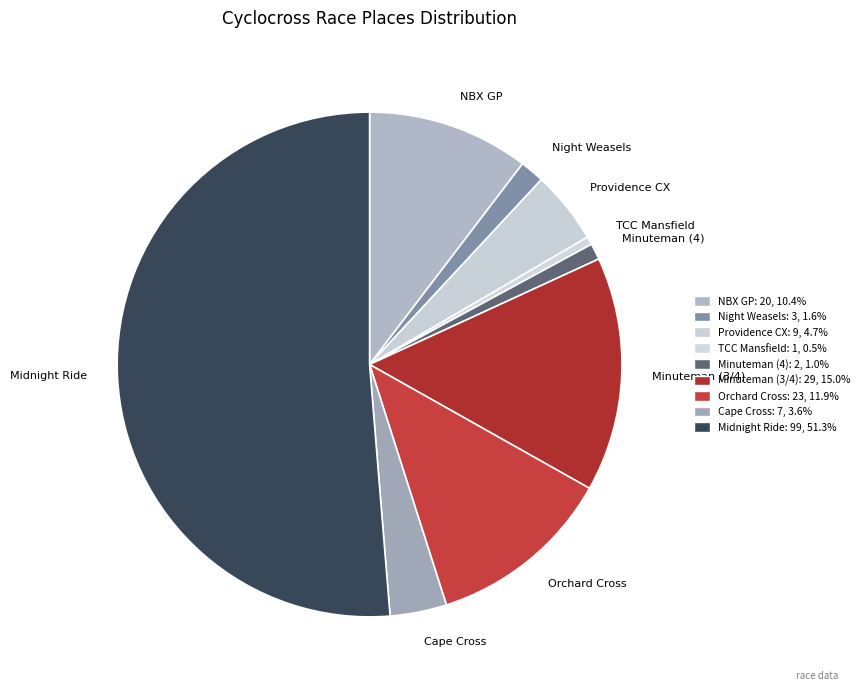

What is the majority slice?

Midnight Ride